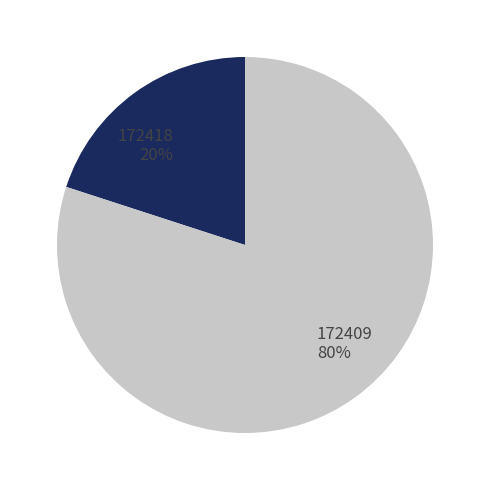

Does 172418 account for over 50% of the chart?

No